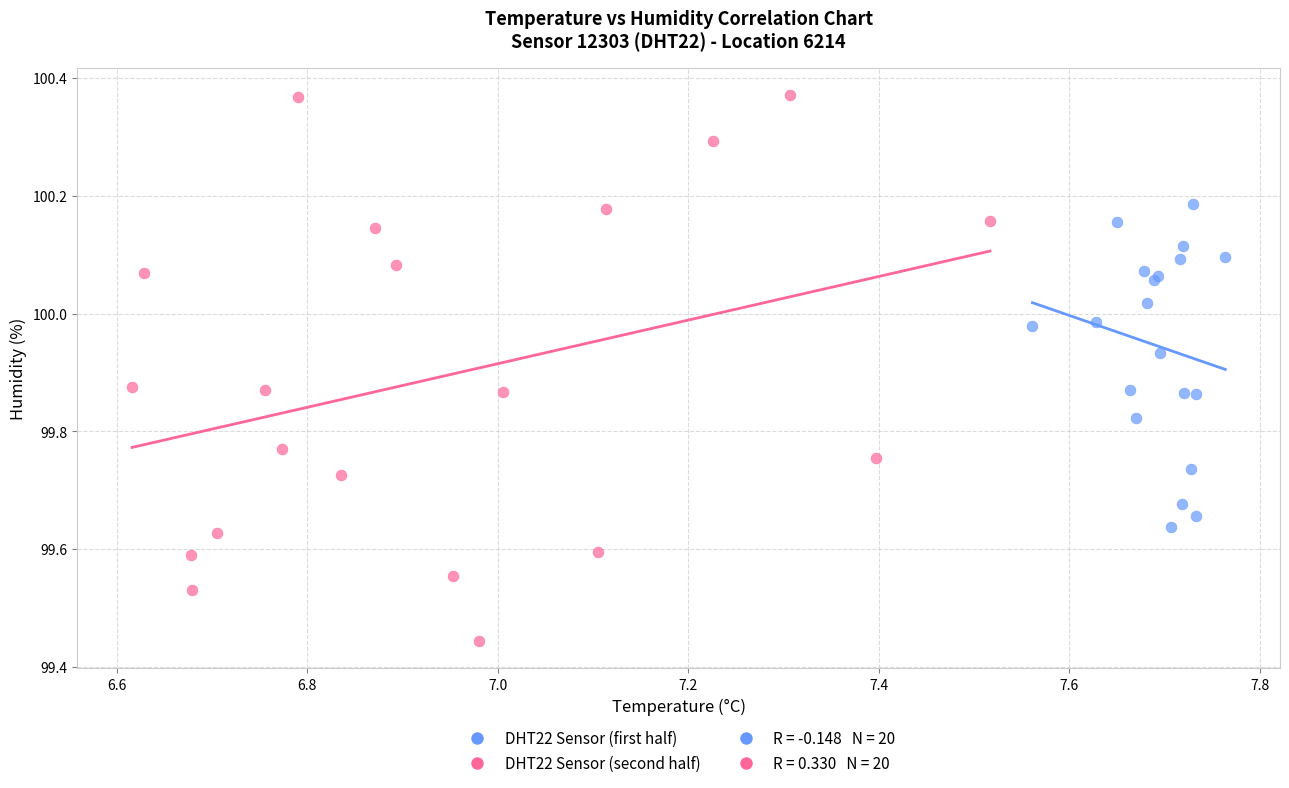

Which series has the widest spread of Y values?

DHT22 Sensor (second half)